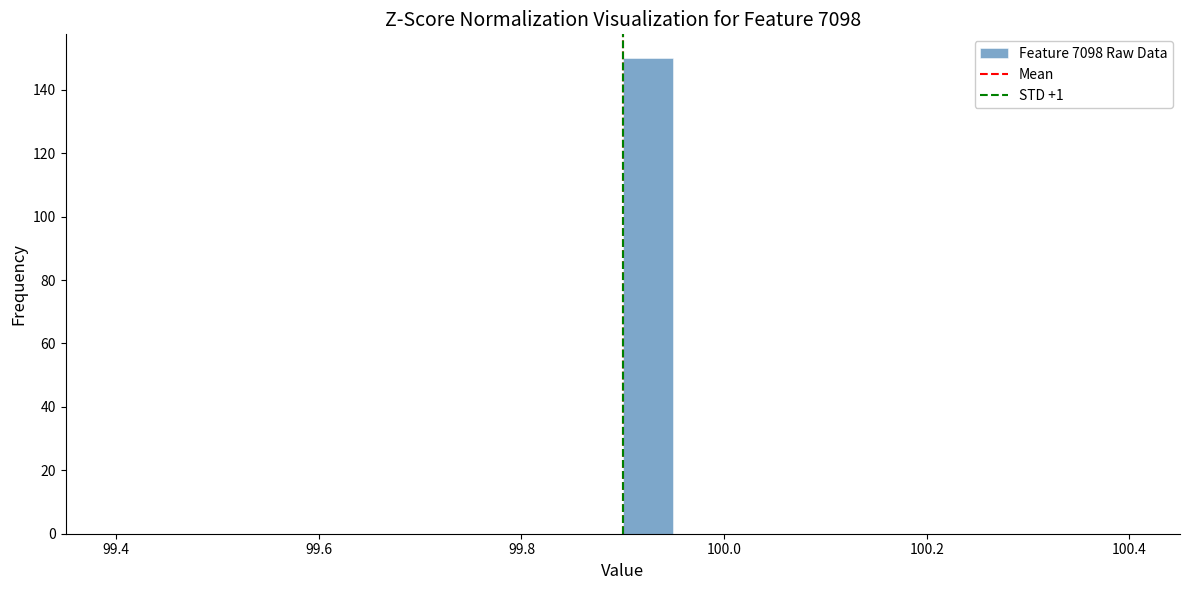

Read against the x-axis, roughly where is the centre of the tallest bar?

99.92